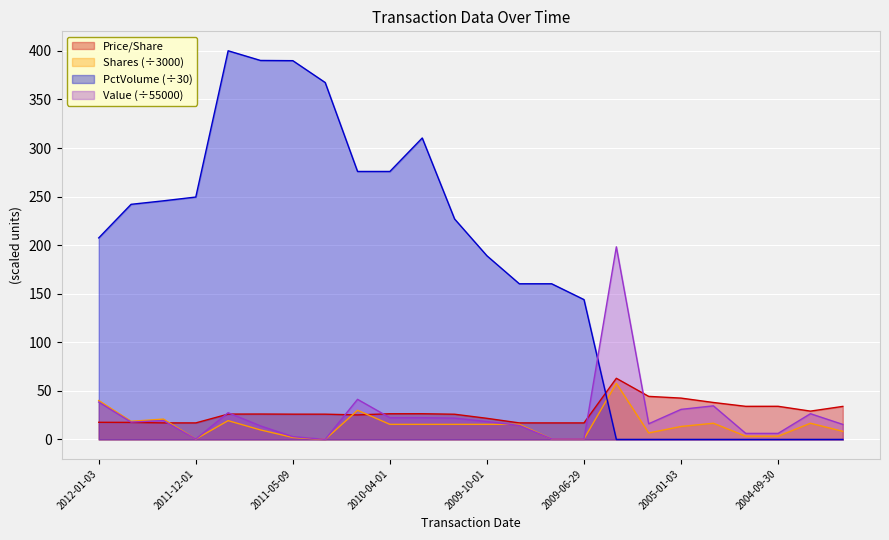

How many positive values does the pctVolumeTraded series have?

16